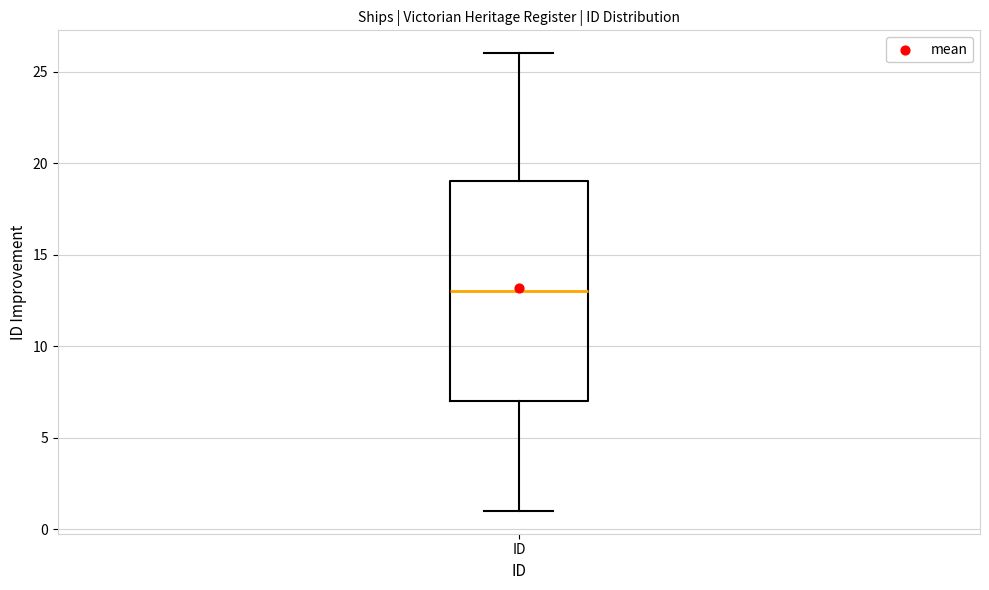

Transcribe this box plot: give where the median line is, the range the box spans, and where the two whiskers end, as read against the y-axis. The values are not printed on the chart, so give them approximately, as read against the axis.

median 13, box 7 to 19, whiskers 1 to 26